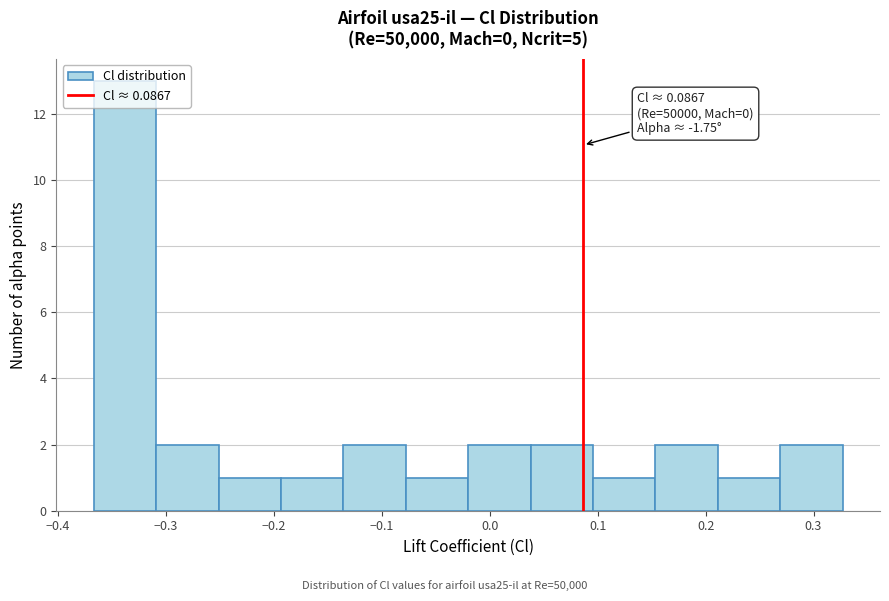

Over which range of the x-axis is the bar tallest?

-0.37 to -0.31